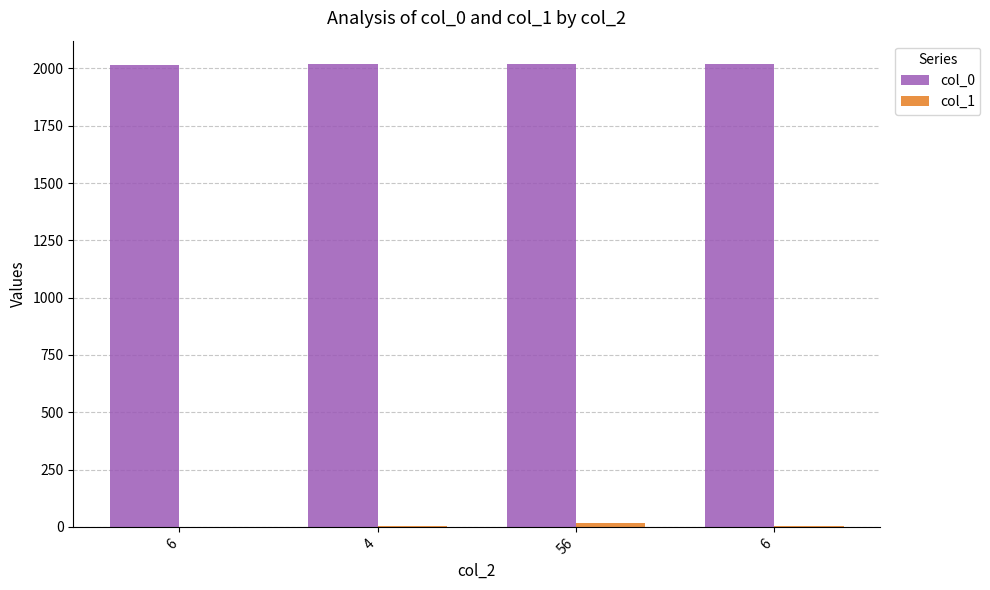

Which series has the widest spread of values?

col_1